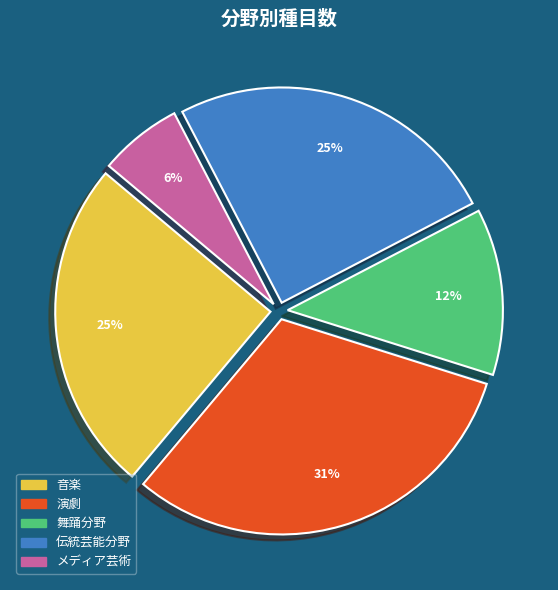

Which has a higher value, 音楽 or メディア芸術?

音楽